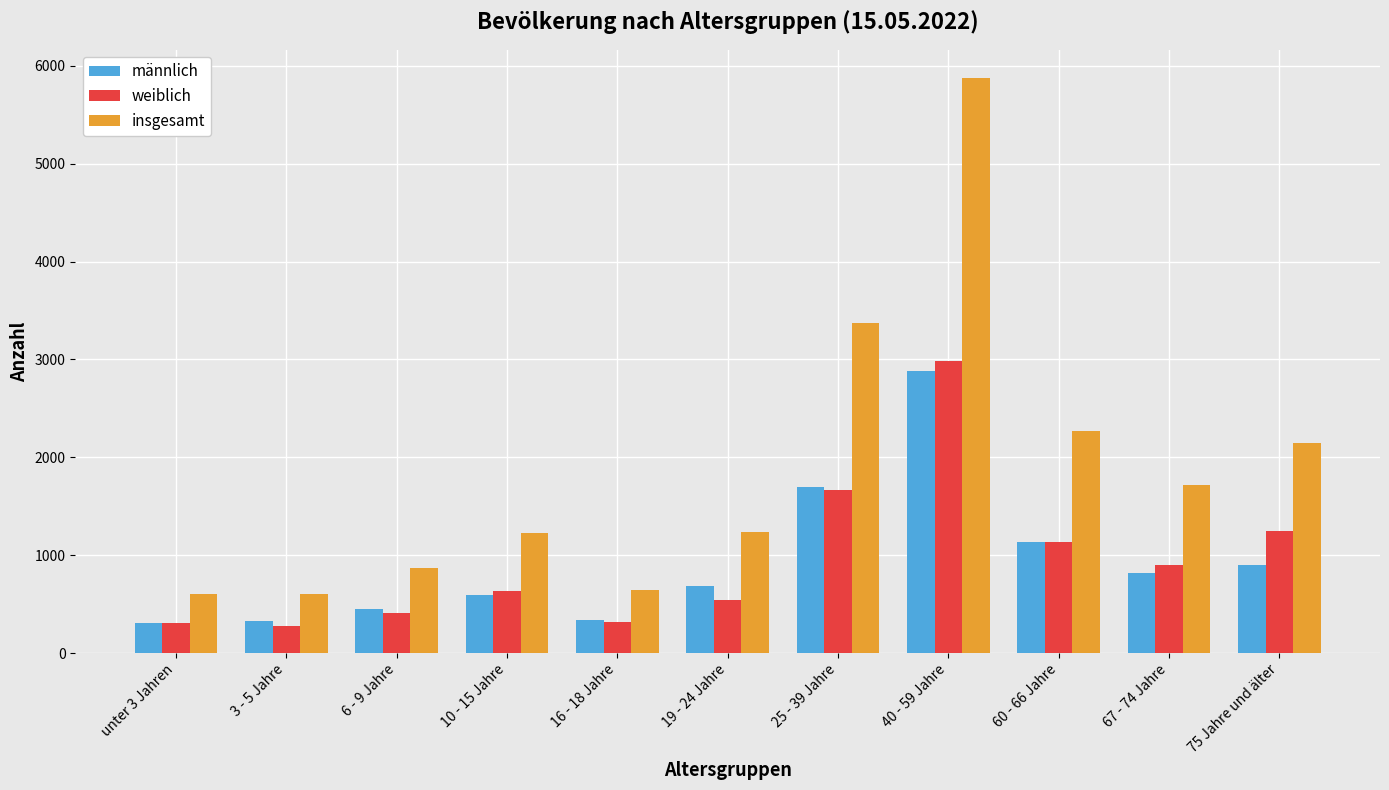

List the series in order of their peak value, highest first.

insgesamt, weiblich, männlich